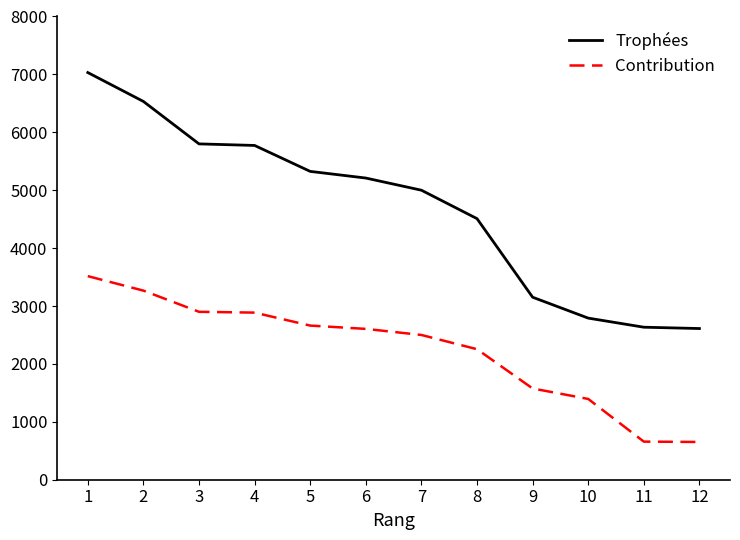

Between 6 and 8, which series saw the biggest shift?

Trophées